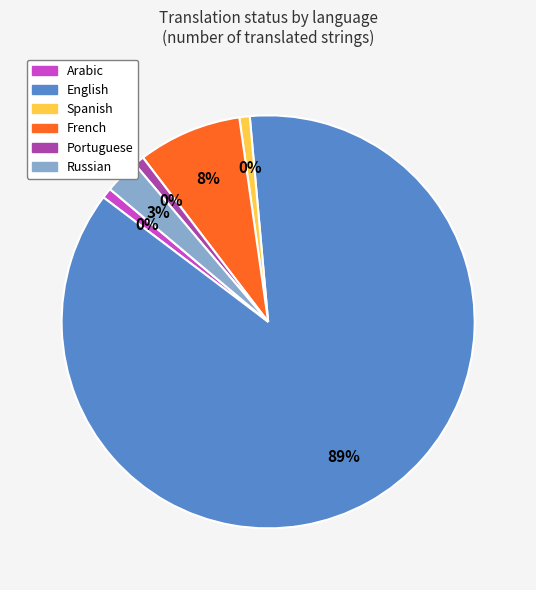

How much of the chart is everything except Arabic?

100.0%